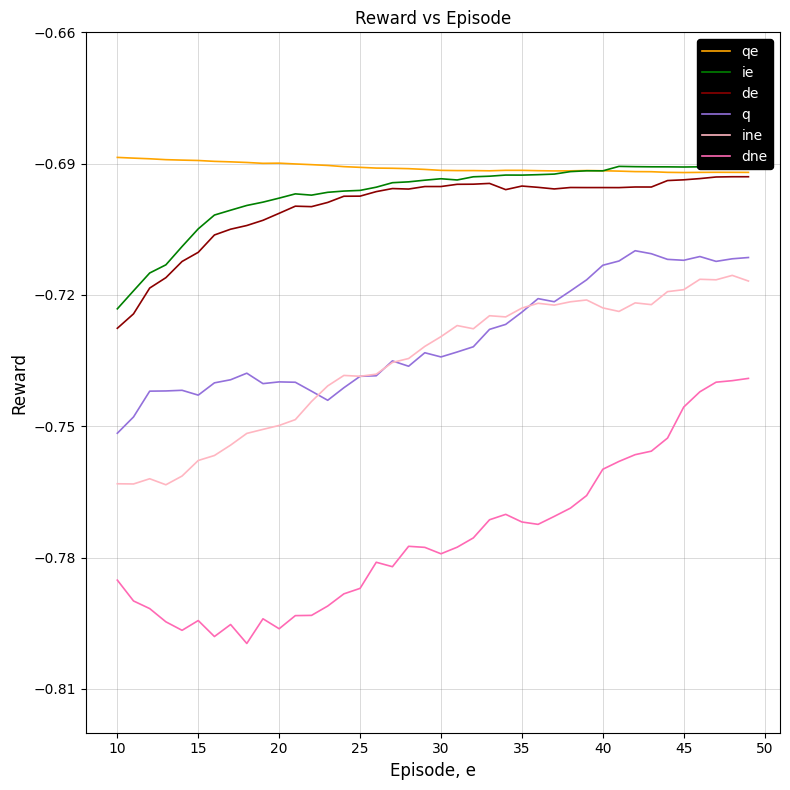

Does the chart have visible grid lines?

Yes